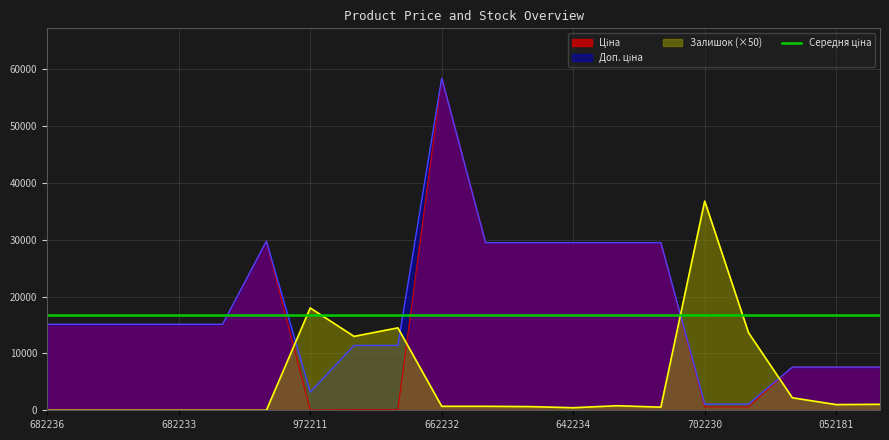

At which label is Доп. ціна closest to 29754?

287702232